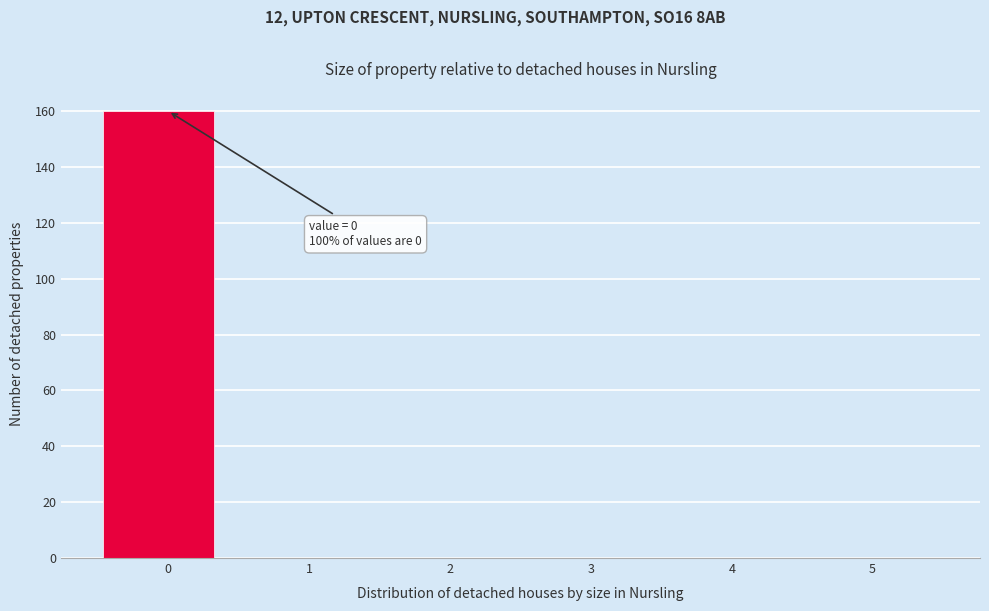

Which range on the x-axis has the tallest bar?

-0.5 to 0.4